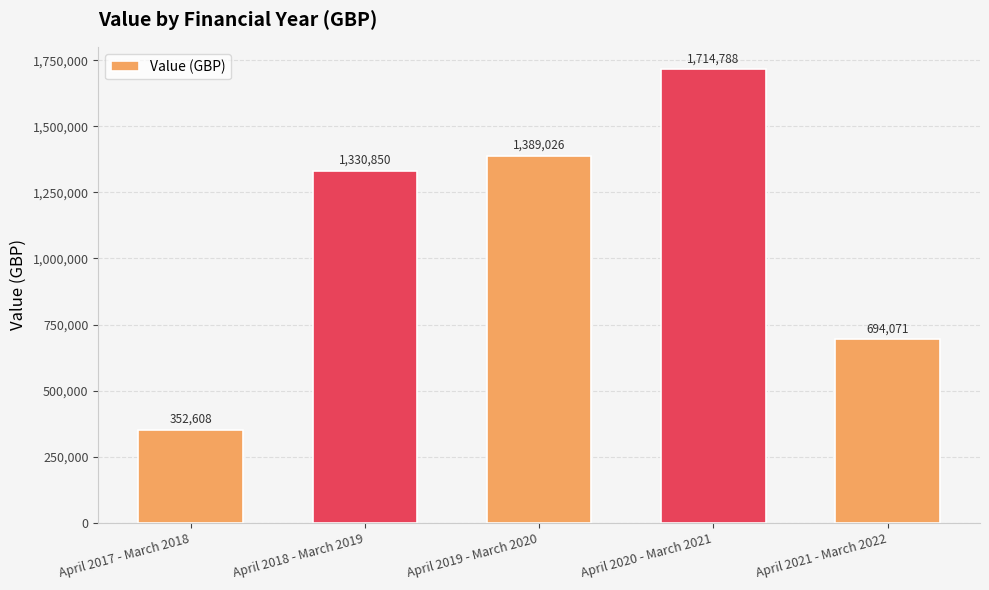

What is the label of the 3rd bar from the left?

April 2019 - March 2020